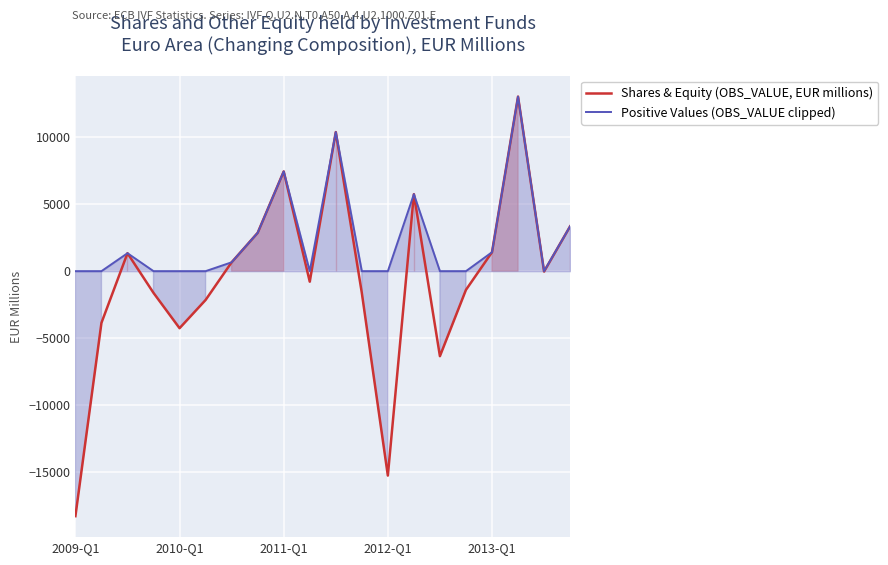

What is the average value of the Shares & Equity (OBS_VALUE, EUR millions) series?

-469.5